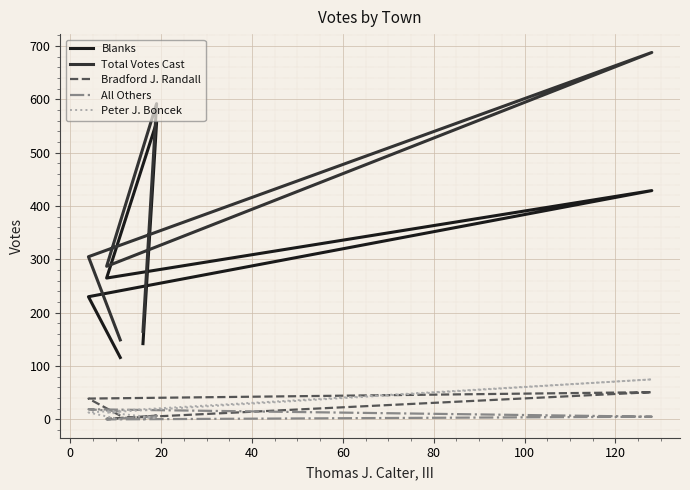

What is the difference between the second highest and second lowest values in the Total Votes Cast series?

427